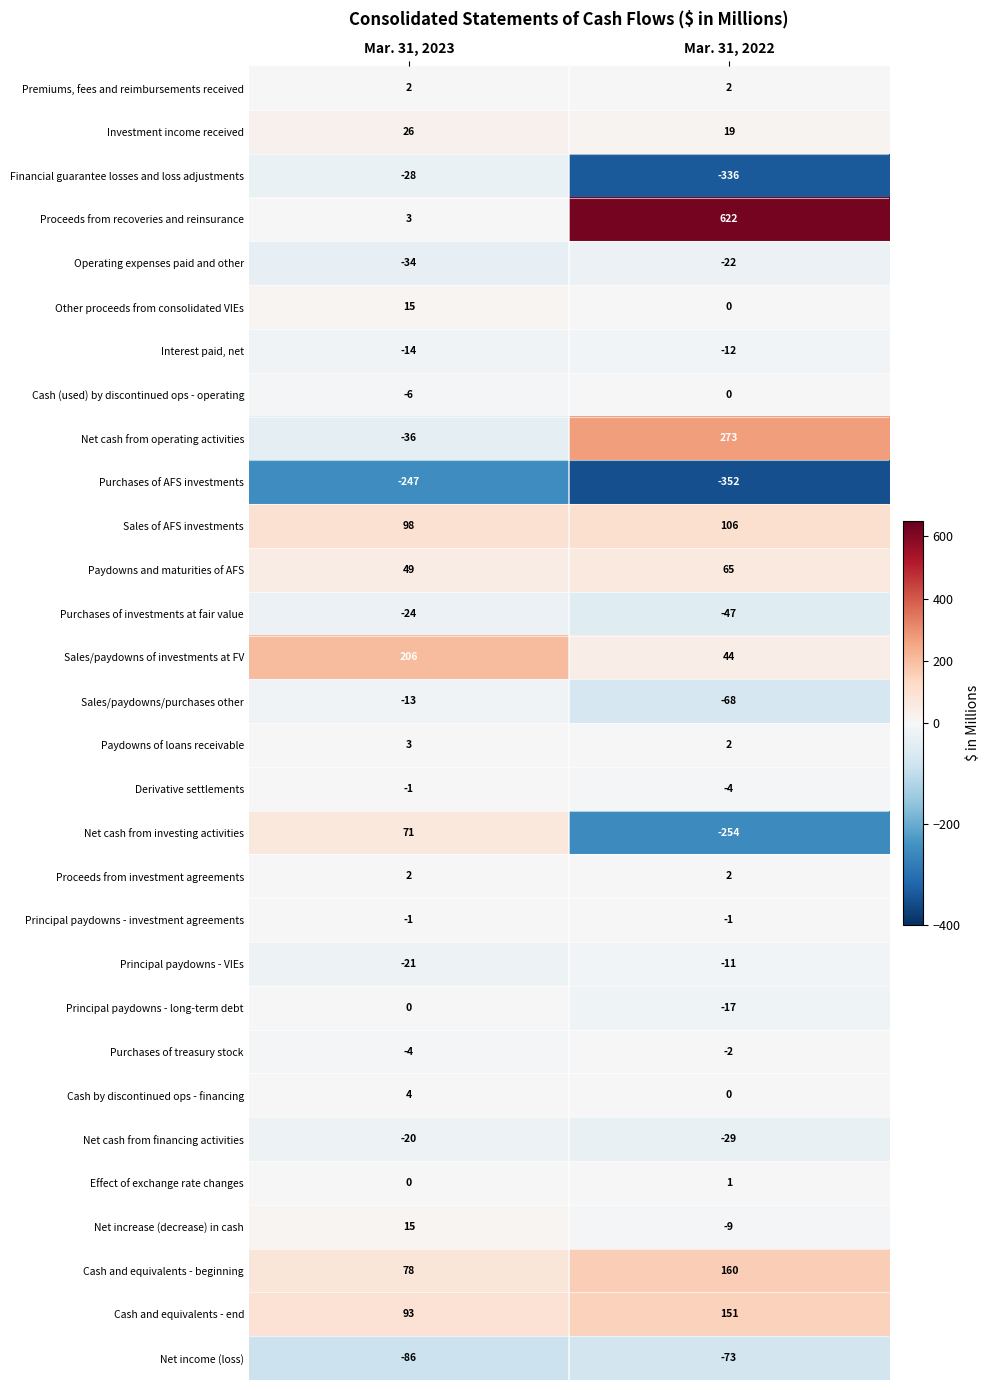

Which category has the highest value across all series?

Mar. 31, 2022